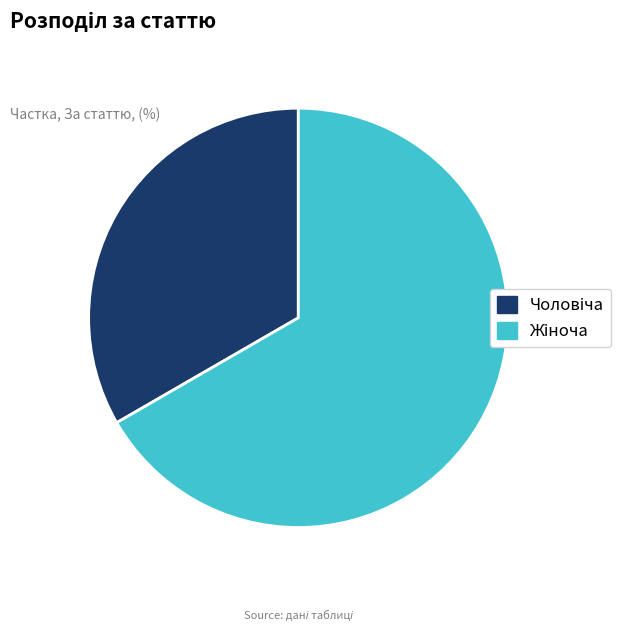

Does any single category account for the majority?

Yes